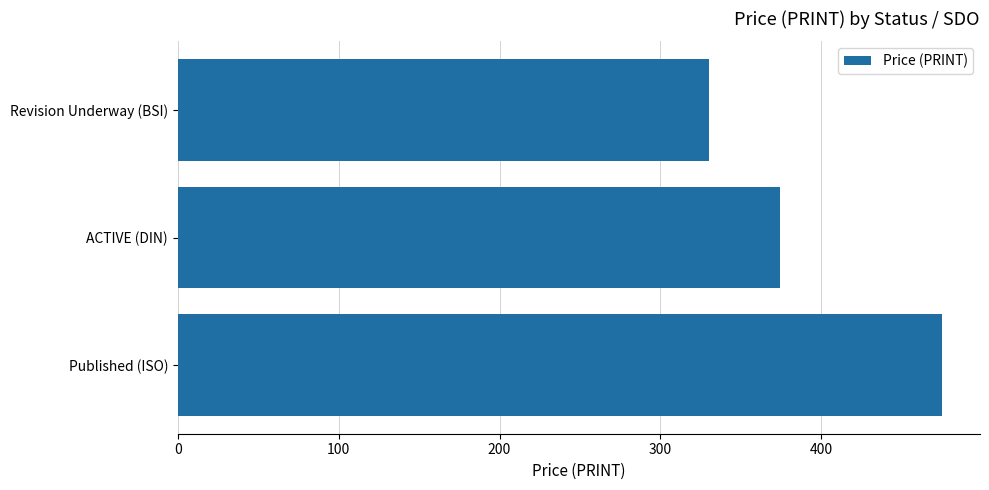

True or false: the data shows 848.3 at Published (ISO).

False